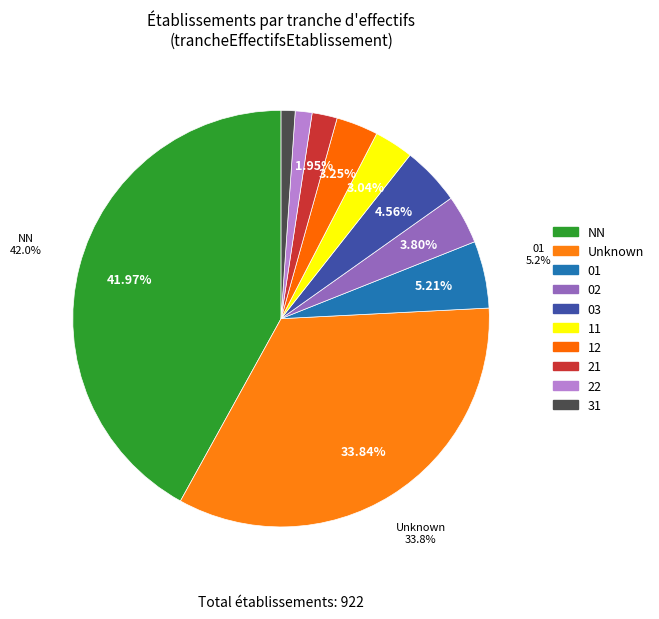

What is the change in value from 21 to 31?

-8